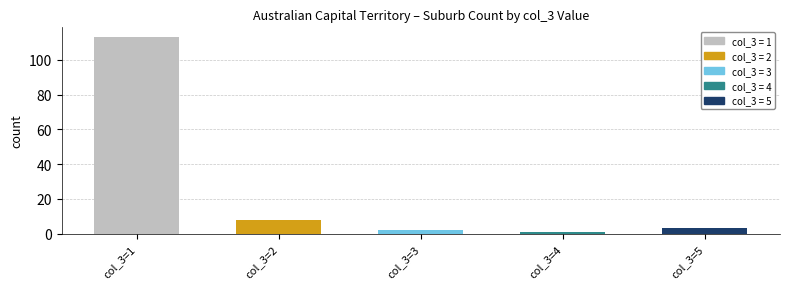

Does the chart contain any negative values?

No